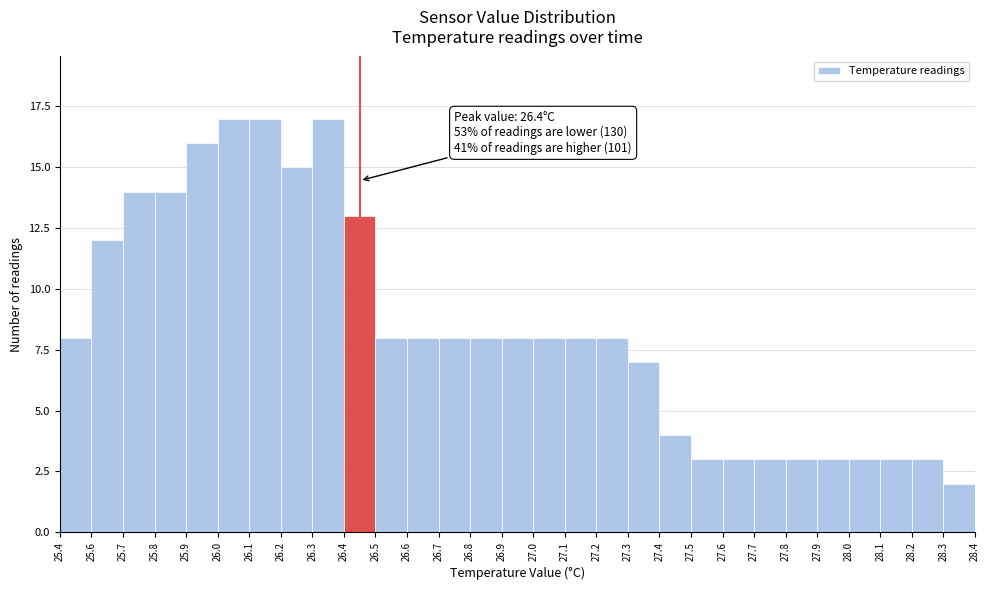

Reading left to right, what are all the values shown in this chart?

25.4=8	25.6=12	25.7=14	25.8=14	25.9=16	26.0=17	26.1=17	26.2=15	26.3=17	26.4=13	26.5=8	26.6=8	26.7=8	26.8=8	26.9=8	27.0=8	27.1=8	27.2=8	27.3=7	27.4=4	27.5=3	27.6=3	27.7=3	27.8=3	27.9=3	28.0=3	28.1=3	28.2=3	28.3=2